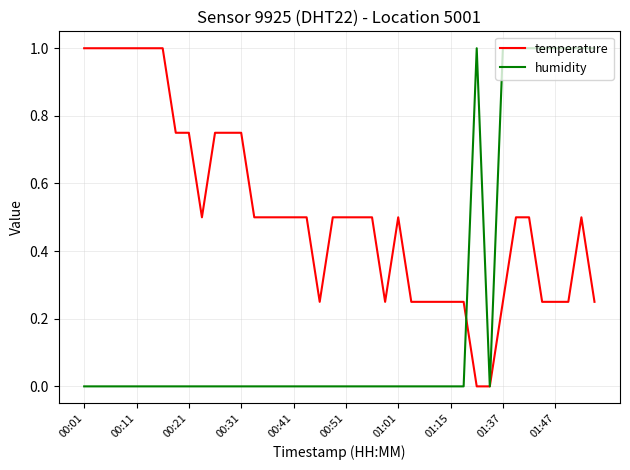

Which series has the largest total across all categories?

temperature